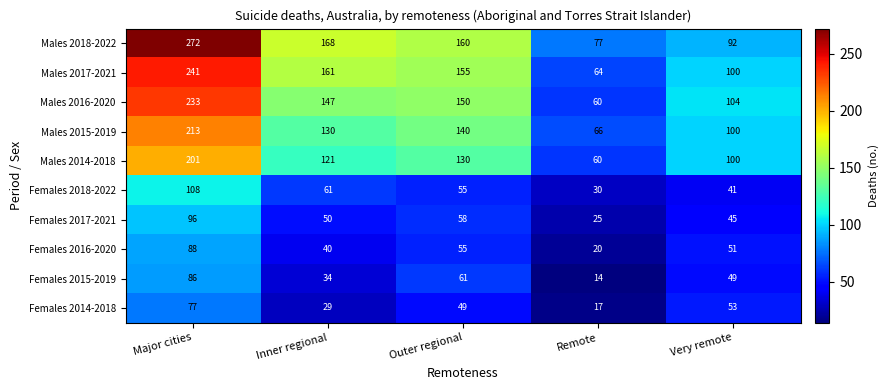

How many categories are shown in the chart?

5